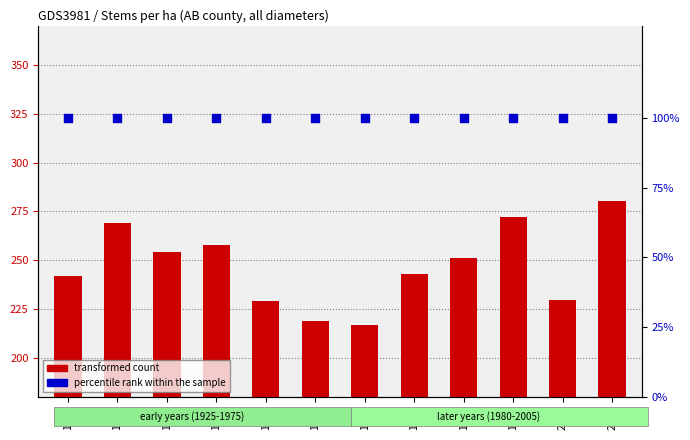

Is the value of percentile rank within the sample at 1985 greater than the value of transformed count at 2000?

No